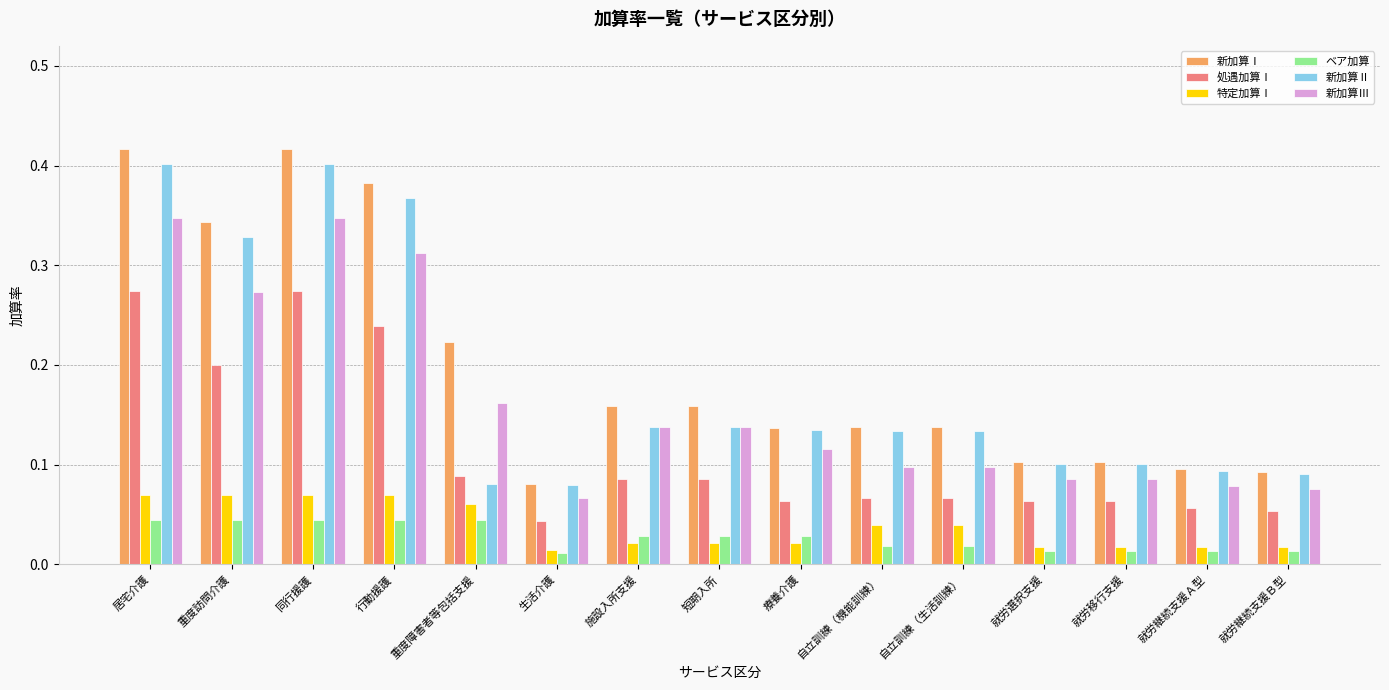

List the series in order of their peak value, lowest first.

ベア加算, 特定加算Ⅰ, 処遇加算Ⅰ, 新加算Ⅲ, 新加算Ⅱ, 新加算Ⅰ